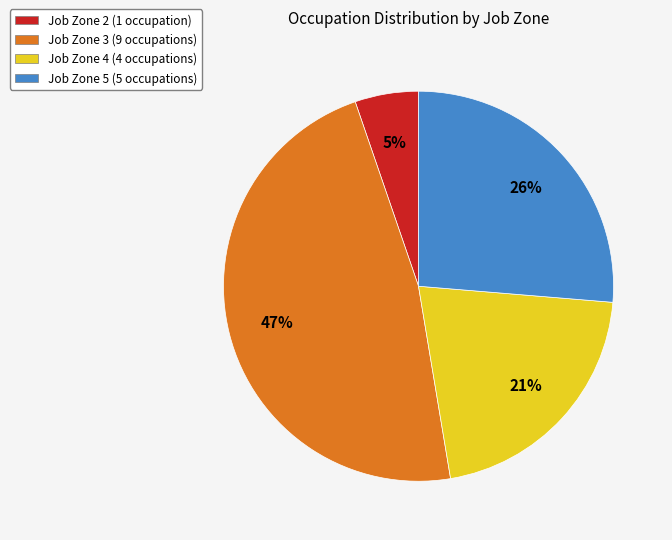

True or false: Job Zone 4 accounts for 21% of the total.

True